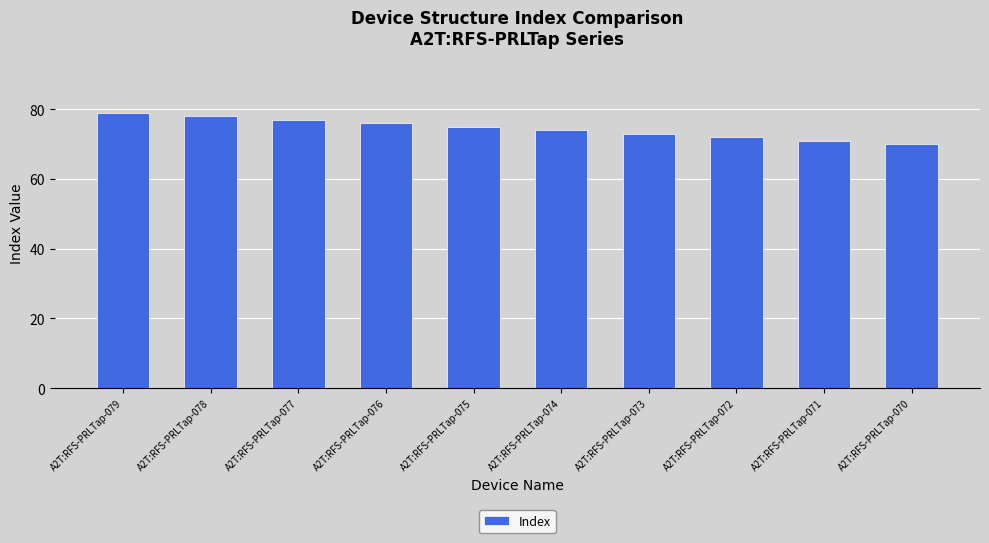

What is the difference between the second highest and second lowest values?

7